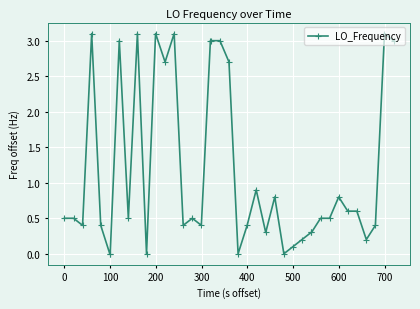

What is the difference between the maximum and minimum values?

3.1